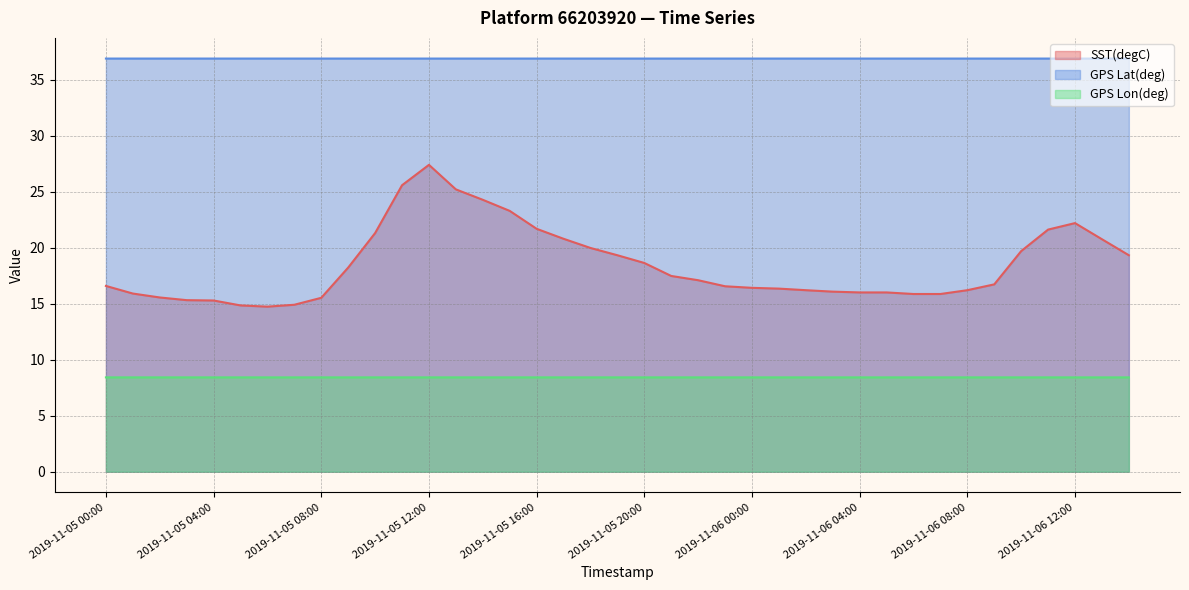

True or false: GPS Lon(deg) has a value of 5.0 at 2019-11-05 20:00.

False